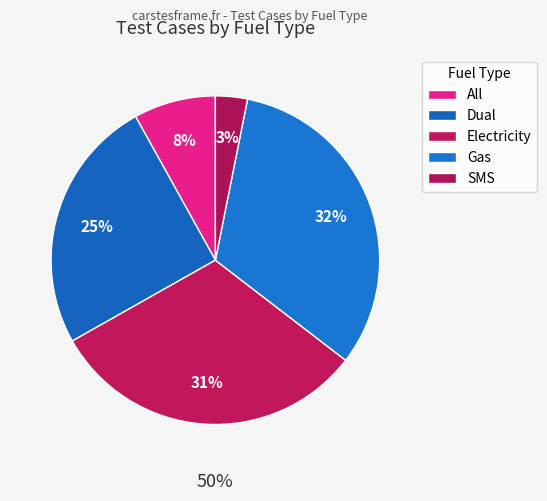

What percentage do Gas and Electricity together represent?

63.7%